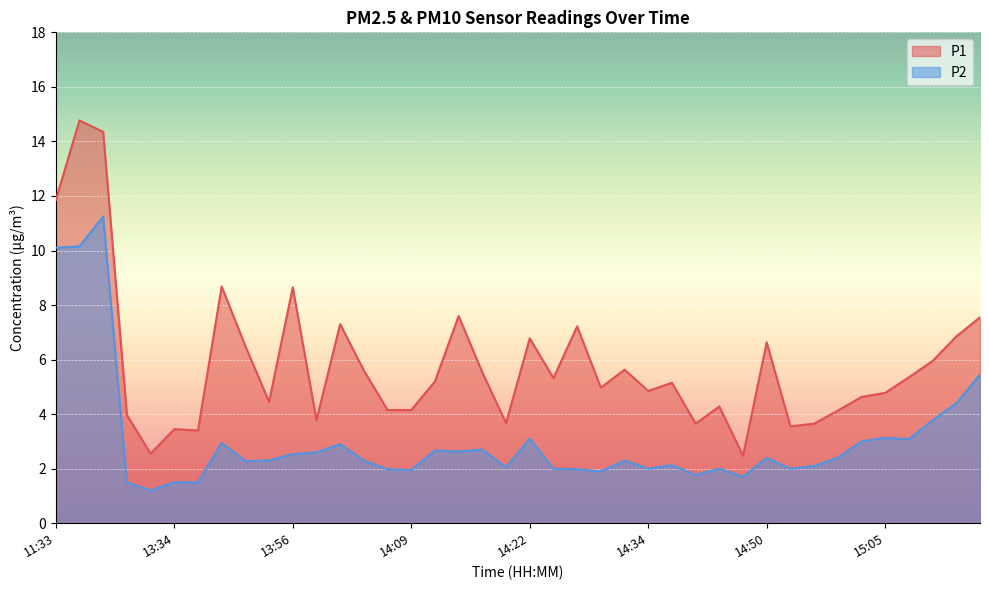

How many data points in P2 are less than 2?

10